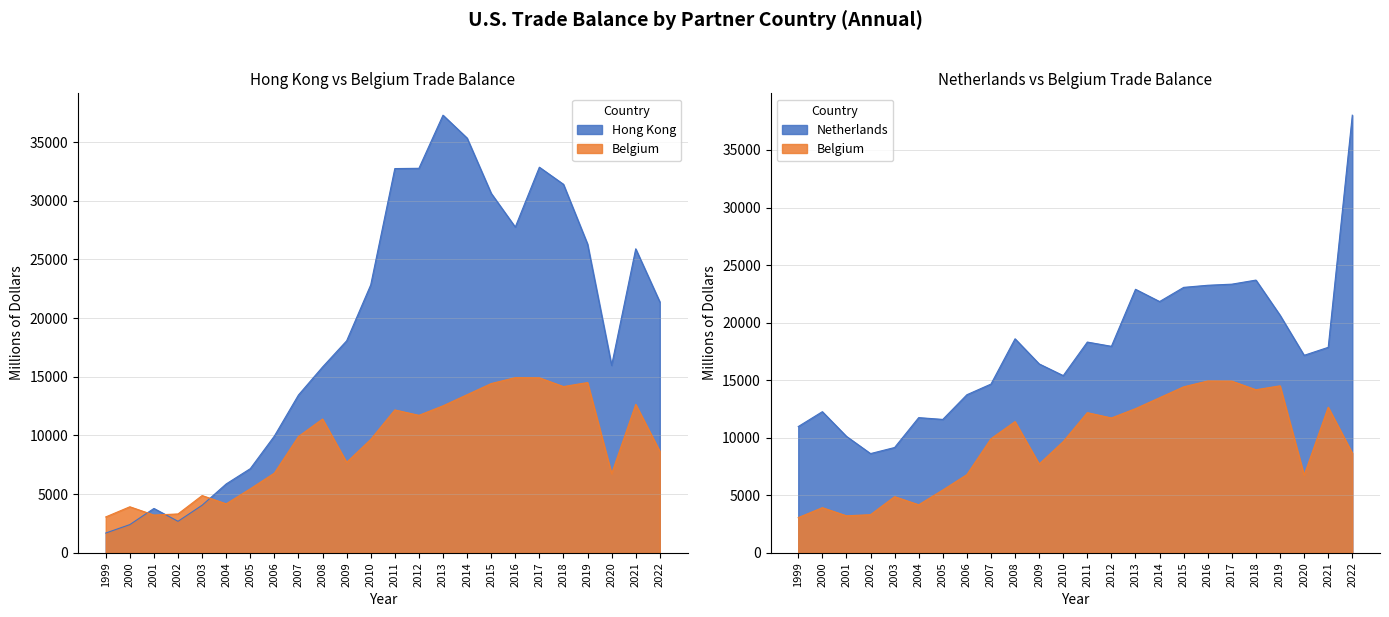

The Hong Kong series shows 31580 at 2010. True or false?

False